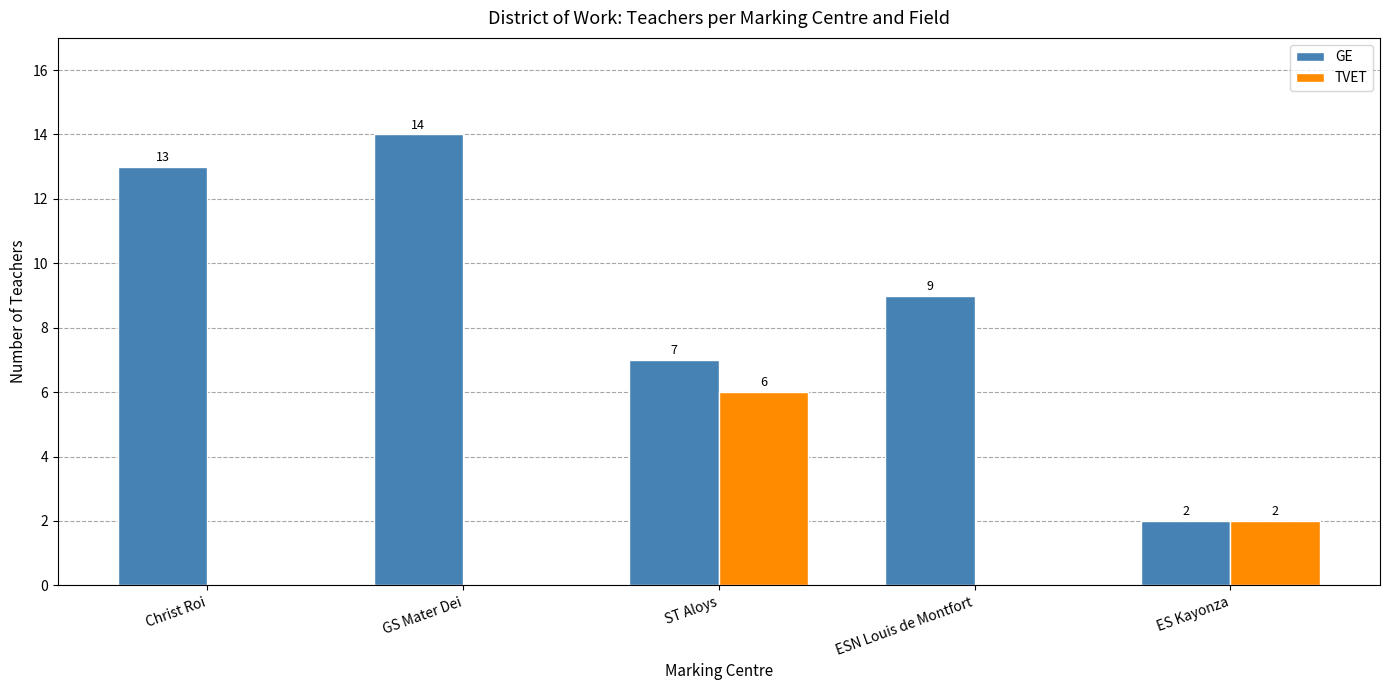

True or false: GE has a value of 14 at GS Mater Dei.

True